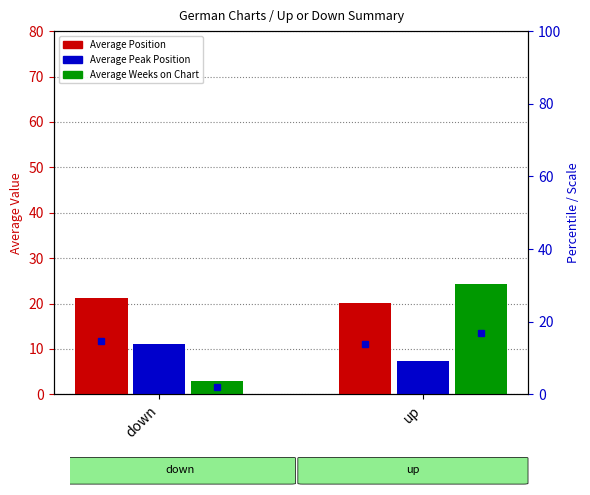

Is it true that Average Position equals 20.2 at up?

True